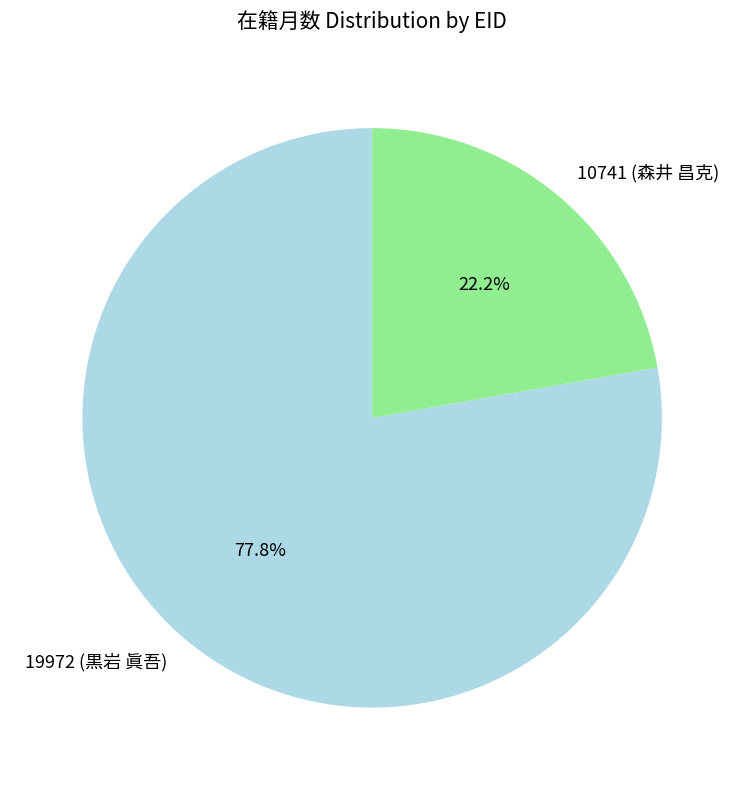

Which slice represents more than half of the pie?

19972 (黒岩 眞吾)